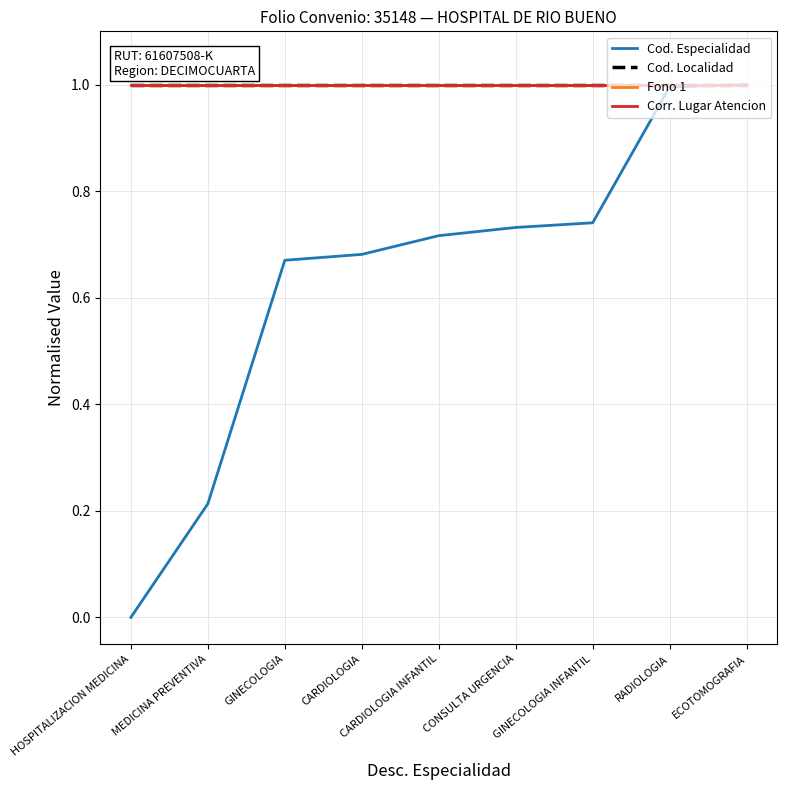

Is this an area chart (filled region under the line)?

No